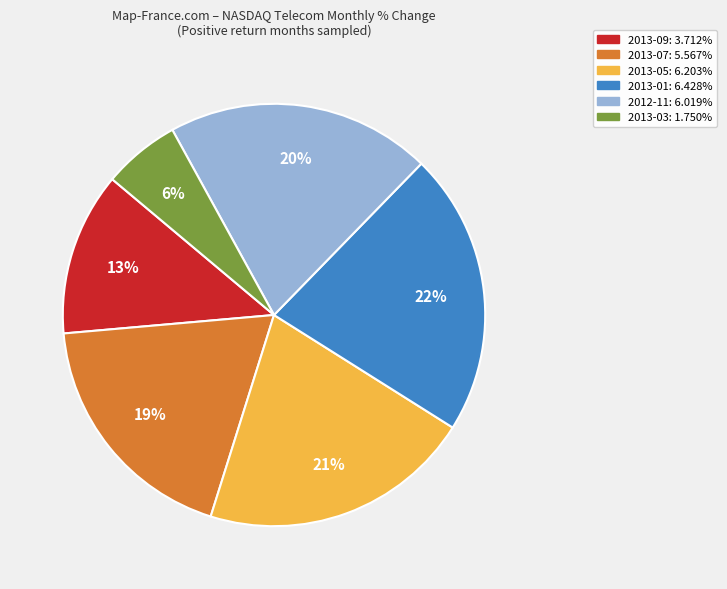

Does 2013-01 represent more than half of the total?

No